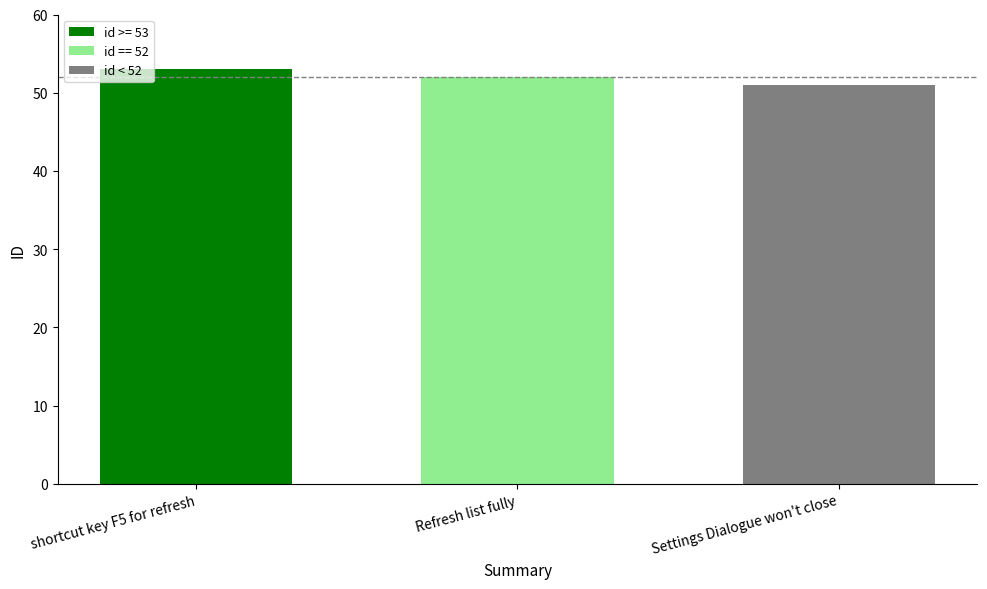

What is the smallest value displayed?

51